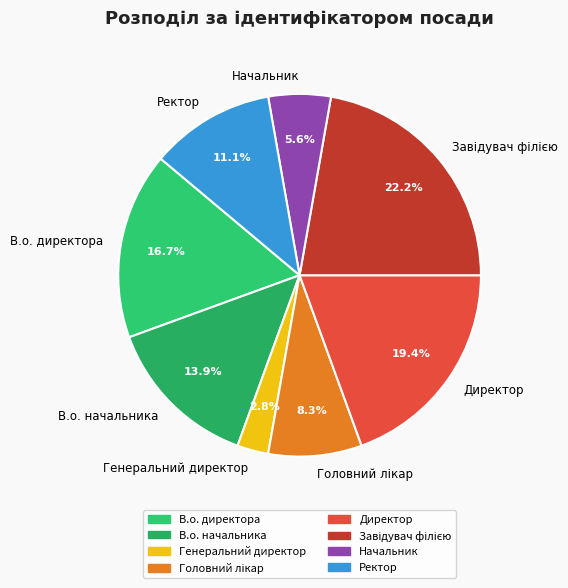

Is the sum of Ректор and Начальник greater than half?

No